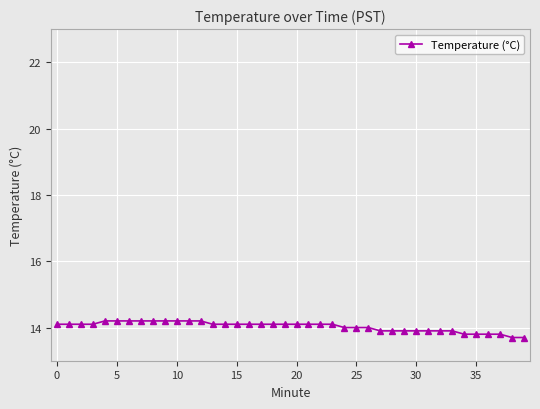

What is the difference between the maximum and minimum values?

0.5